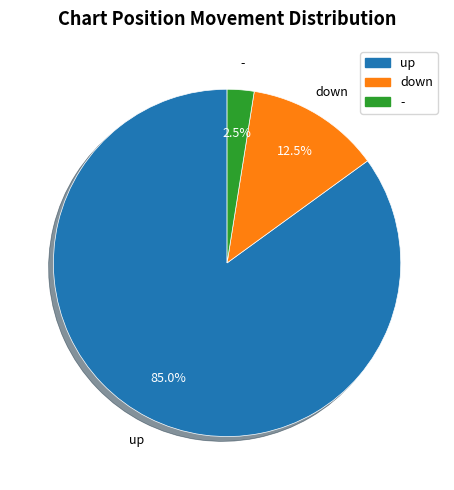

How much of the chart is everything except down?

87.5%